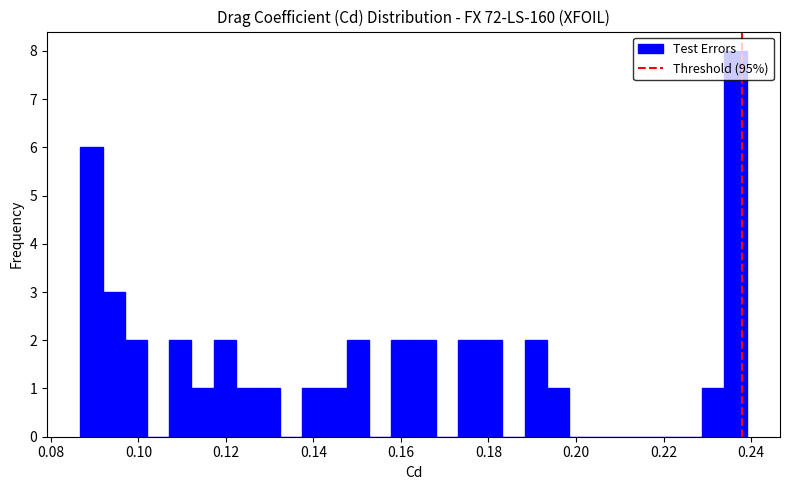

Around what value on the x-axis is the tallest bar? Give the approximate position of its centre, as read against the axis.

0.236